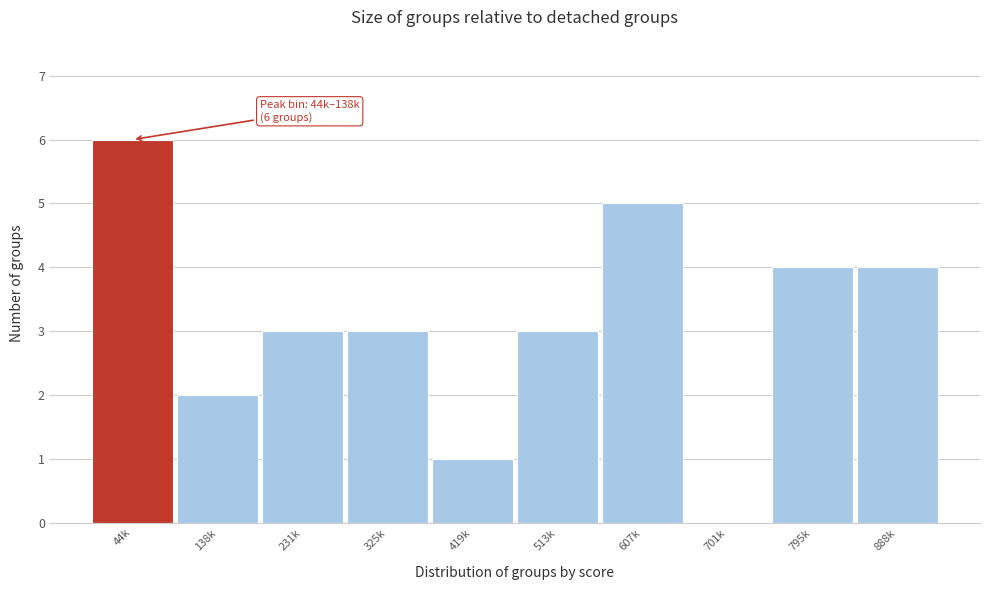

Reading left to right, list all the values displayed in this chart.

44k=6	138k=2	231k=3	325k=3	419k=1	513k=3	607k=5	701k=0	795k=4	888k=4